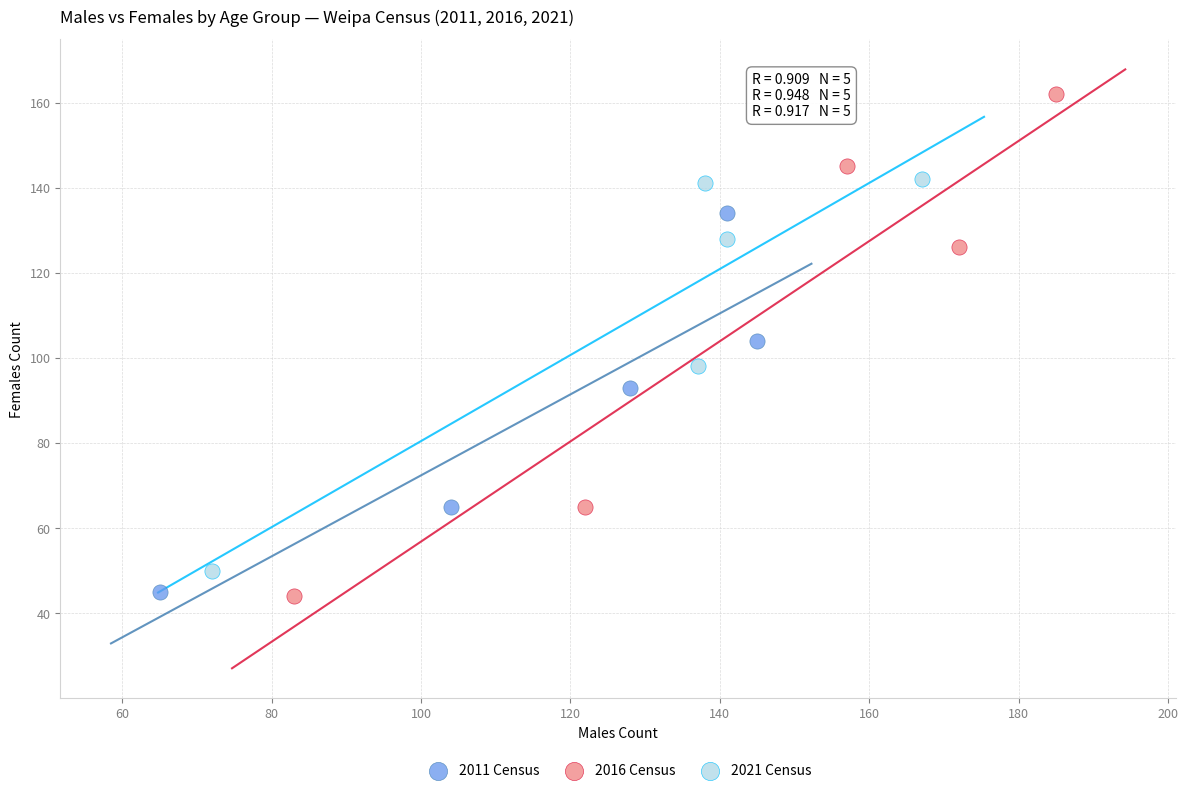

Which series has the widest spread of Y values?

2016 Census